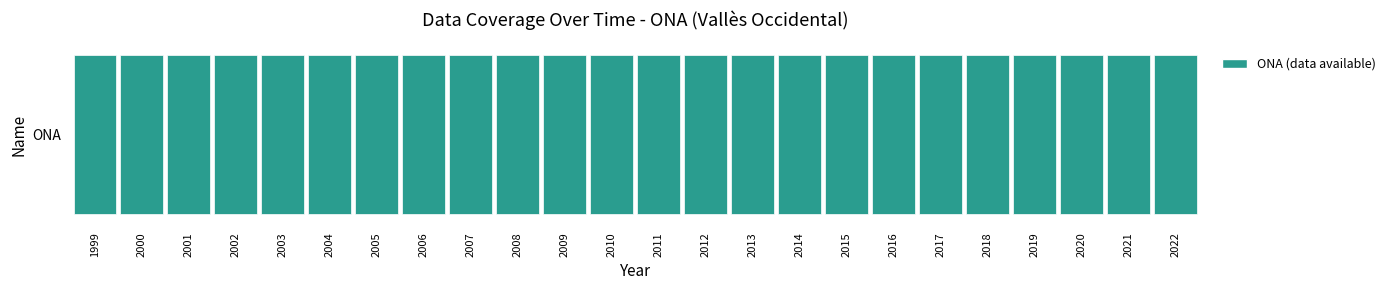

Between 2014 and 2000, which is larger?

2014